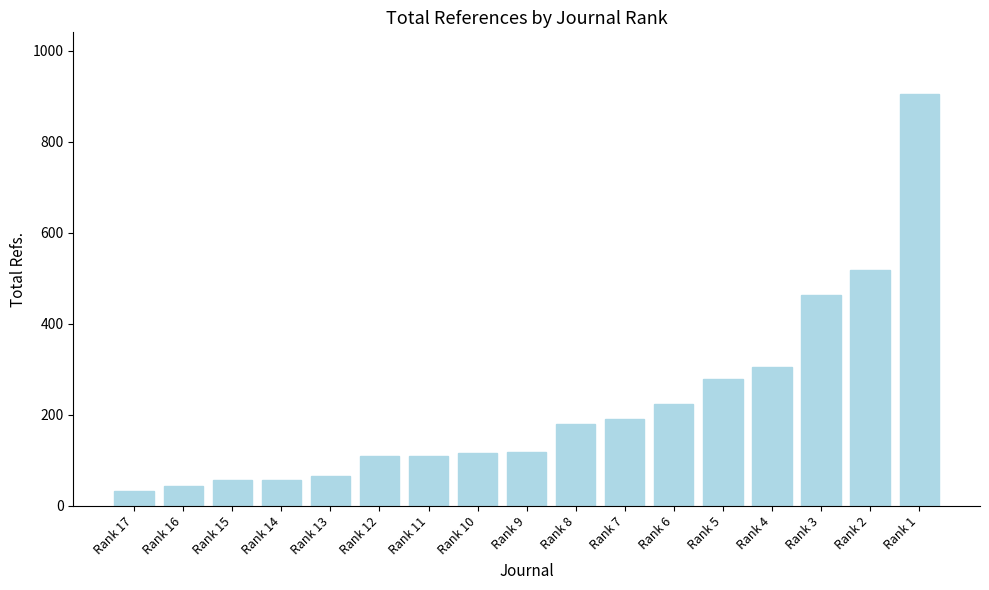

What is the value of the 3rd bar from the left?

57